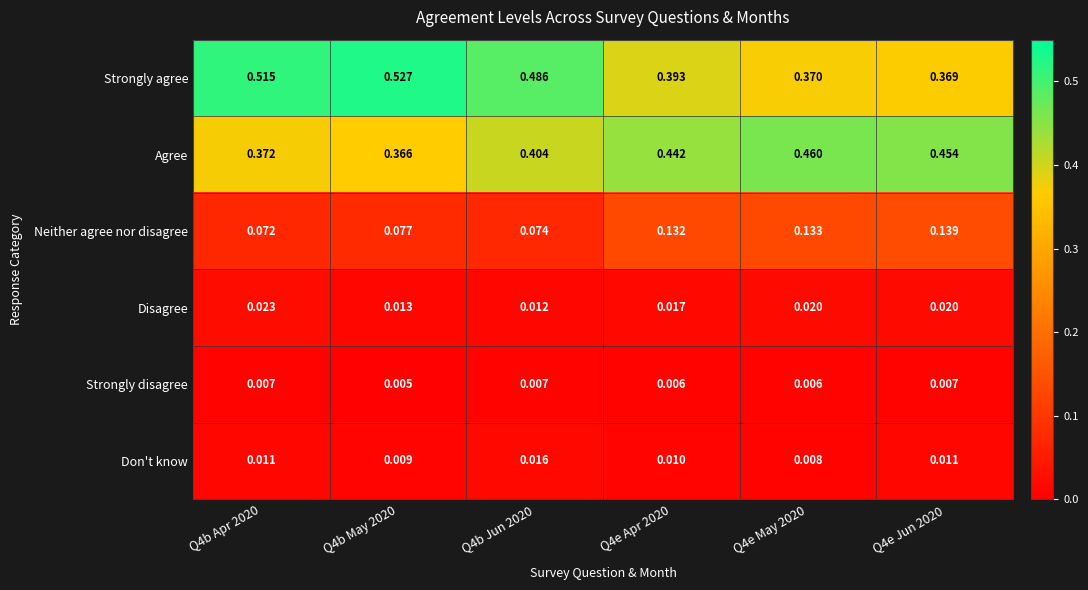

Is the value of Don't know at Q4b Apr 2020 greater than the value of Agree at Q4b May 2020?

No